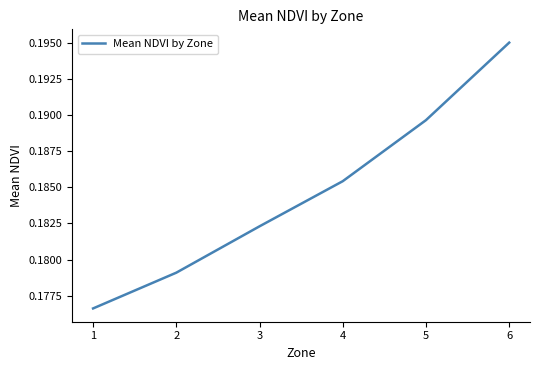

How many values are between 0 and 1?

6